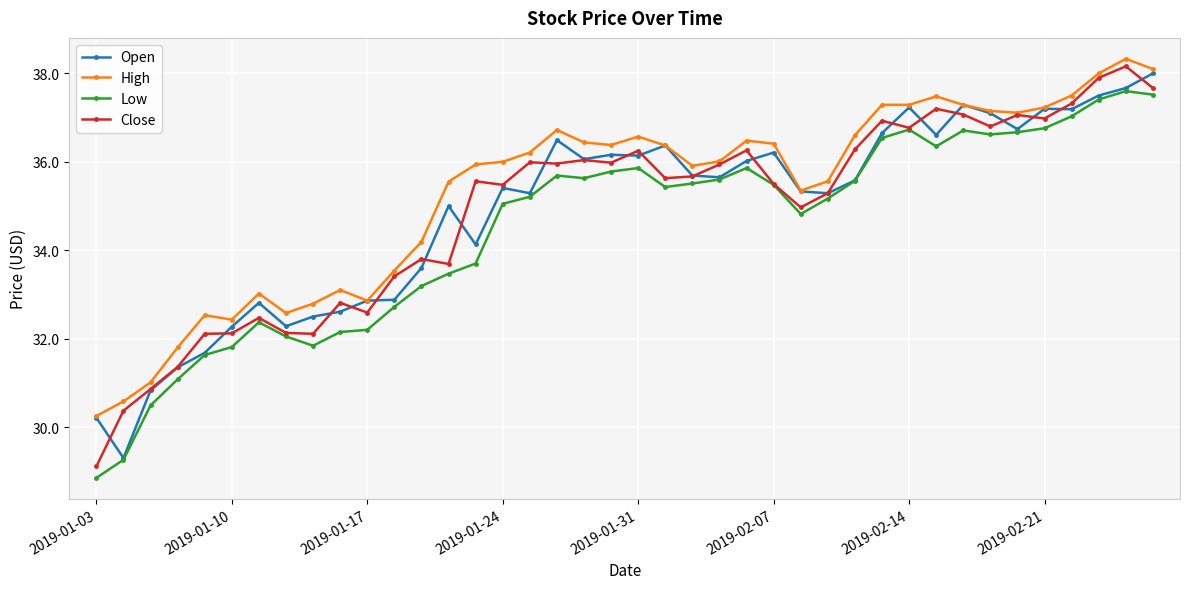

At how many categories does at least one series exceed 30?

40